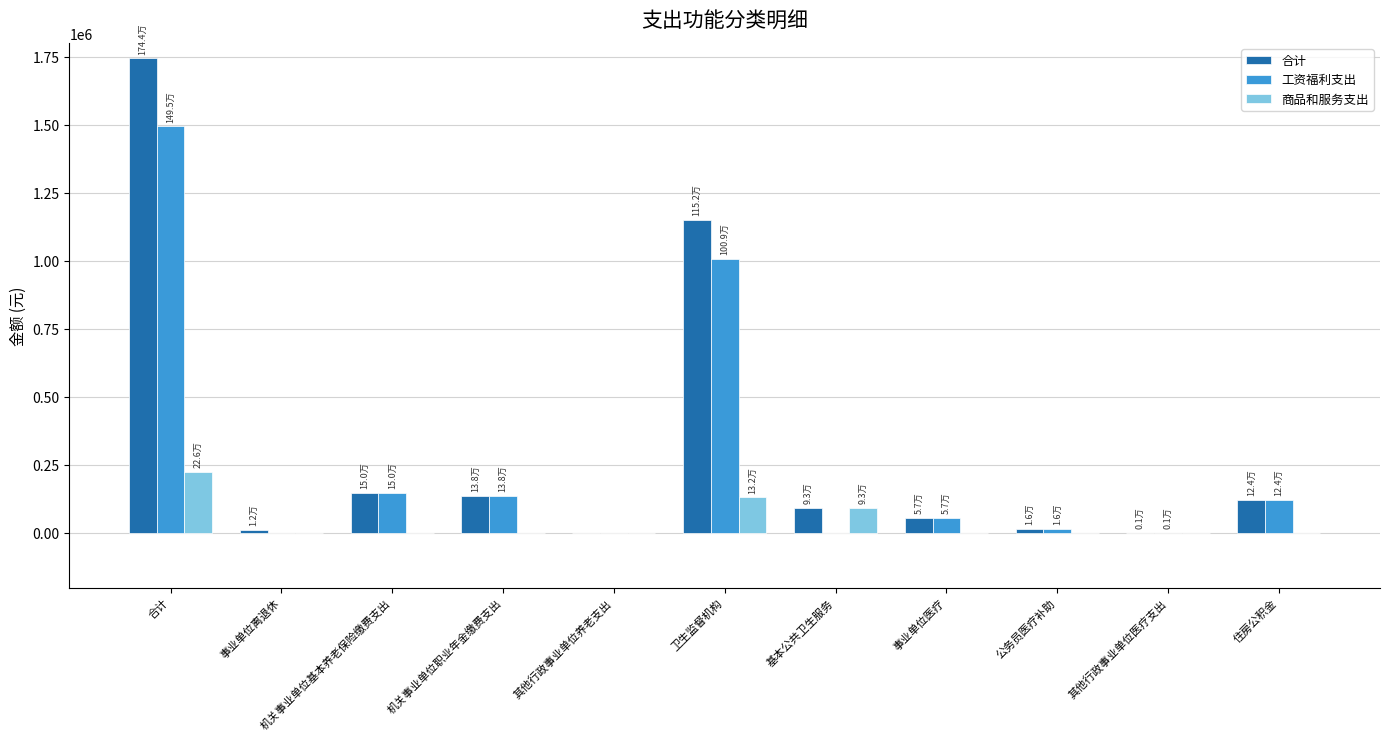

True or false: 商品和服务支出 has a value of 0.0 at 公务员医疗补助.

True